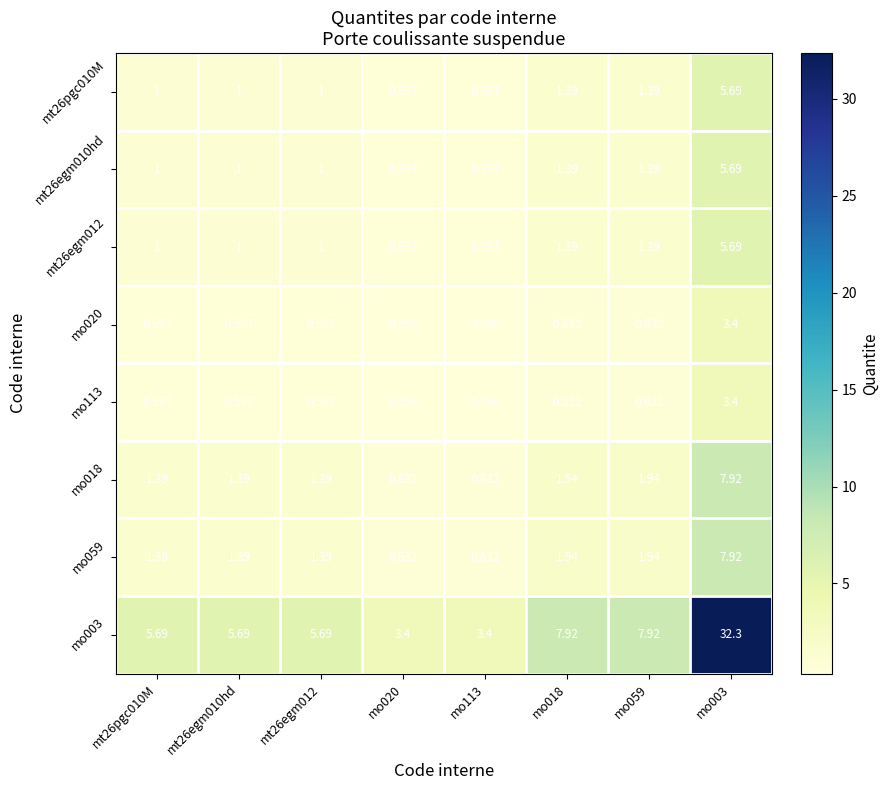

Is the value of mo020 at mo003 greater than the value of mt26pgc010M at mt26egm010hd?

Yes